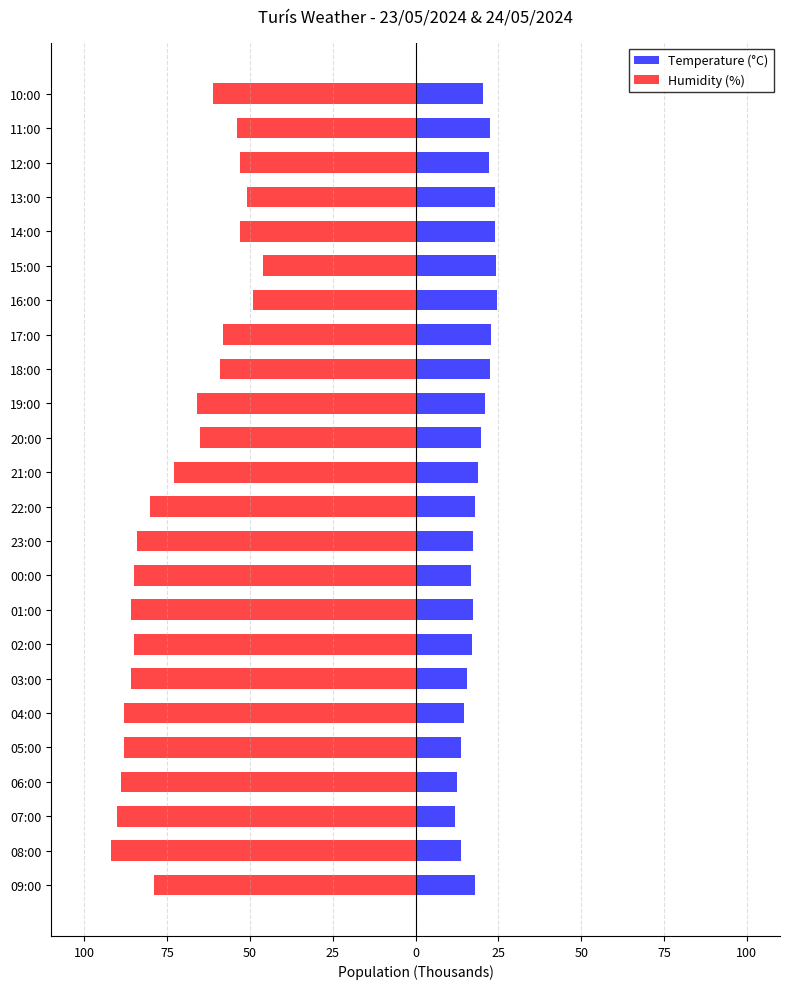

How many data points does each series have?

24